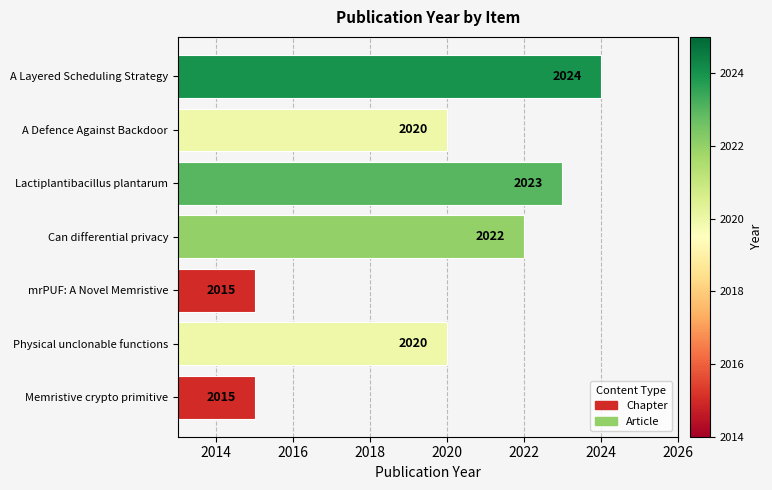

What value does the data have at Physical unclonable functions?

2020